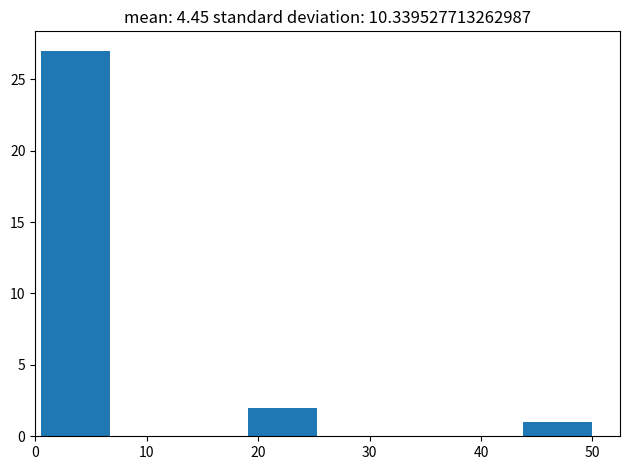

Over which range of the x-axis is the bar tallest?

1 to 7